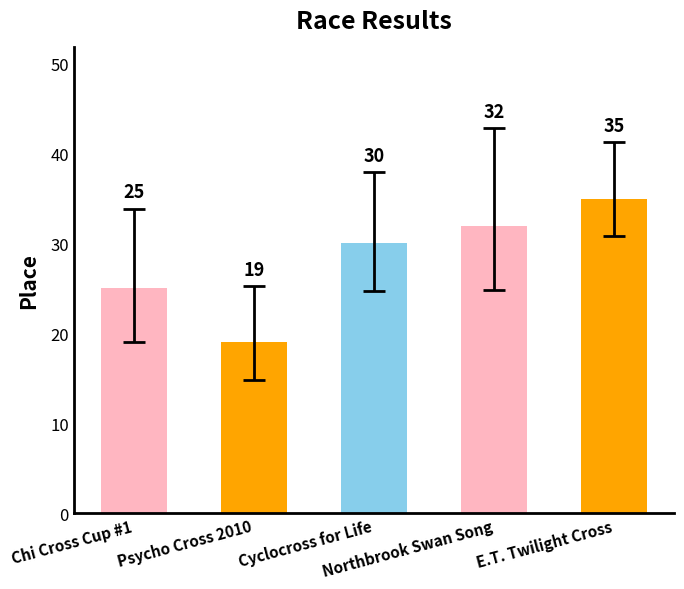

What is the smallest value displayed?

19